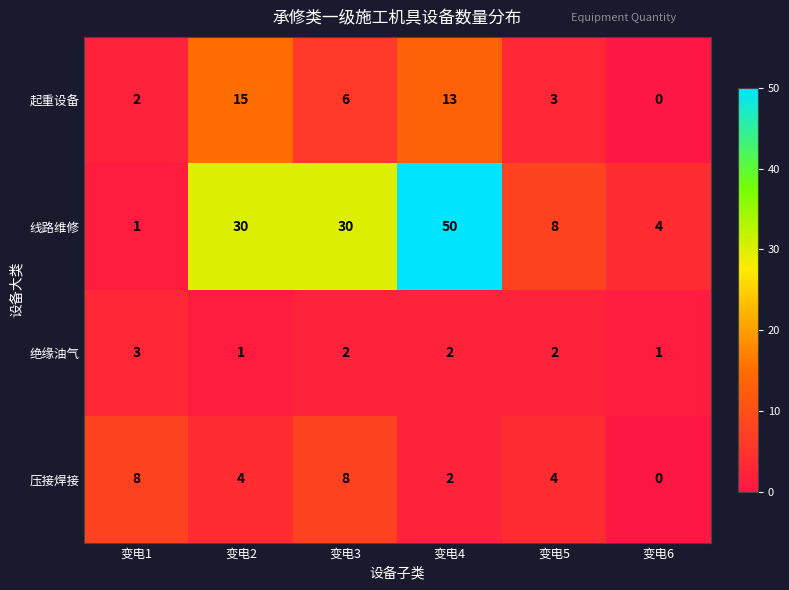

True or false: 起重设备 has a value of 6 at 变电3.

True